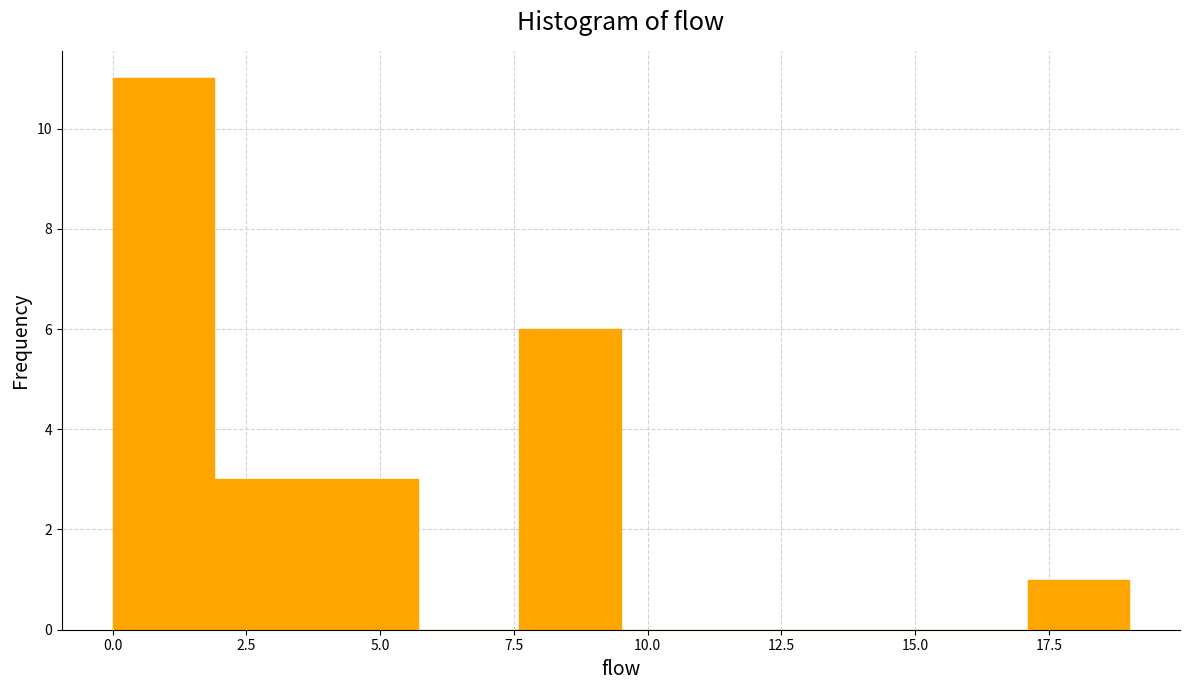

Read against the x-axis, roughly where is the centre of the tallest bar?

1.0